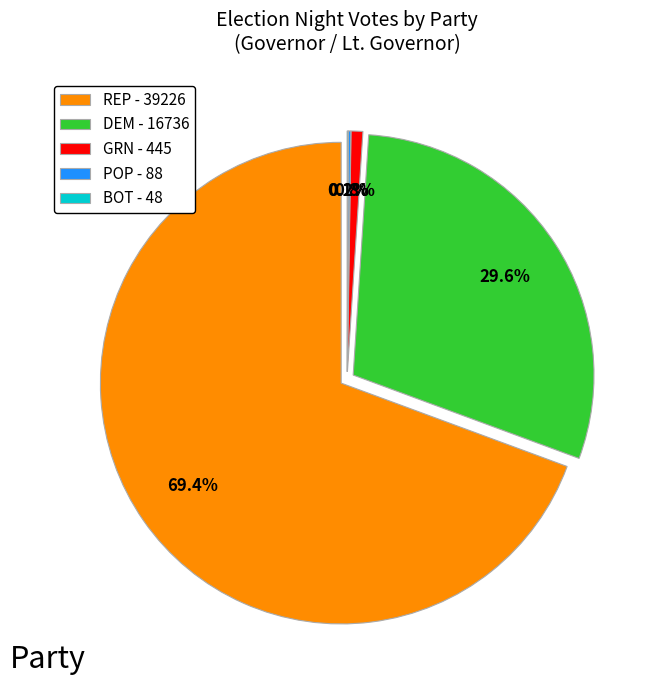

To the nearest percent, what is the average slice percentage?

20%